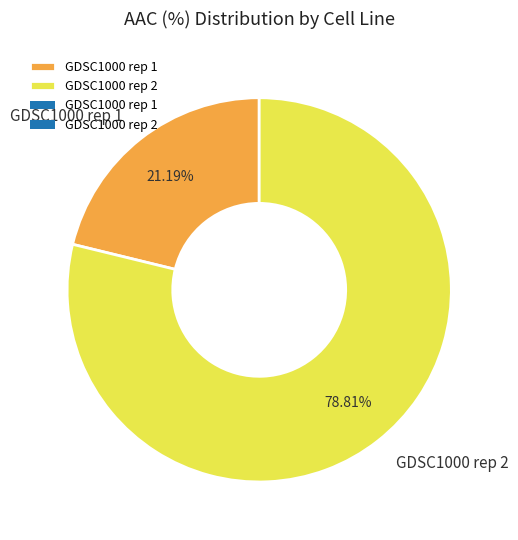

Count the number of slices in the pie.

2